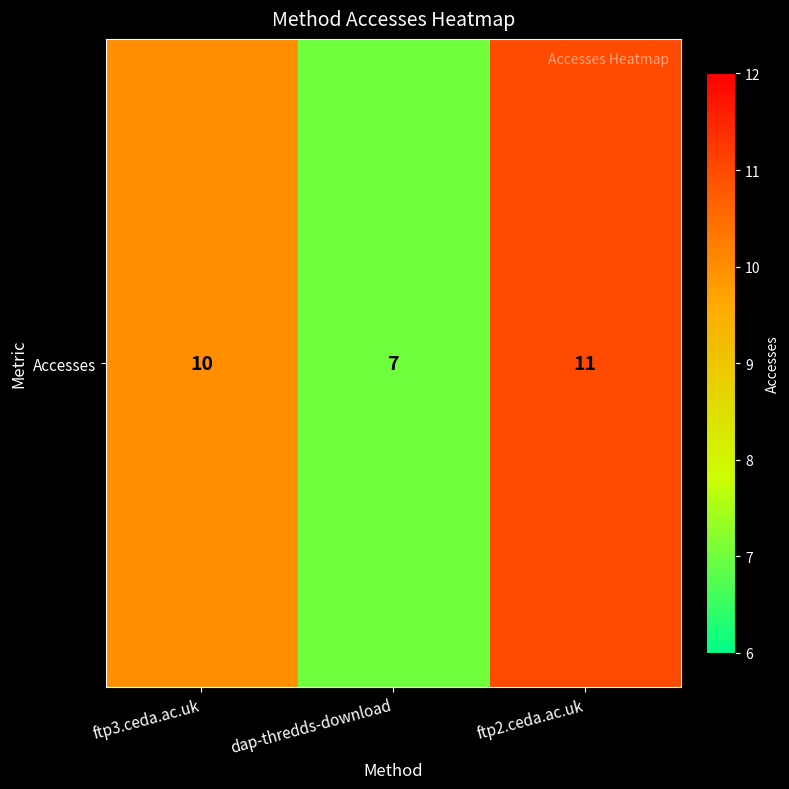

List the labels in order of value, largest first.

ftp2.ceda.ac.uk, ftp3.ceda.ac.uk, dap-thredds-download